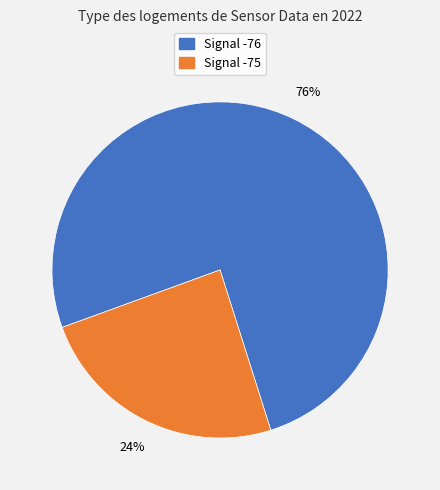

To the nearest percent, what is the average slice percentage?

50%